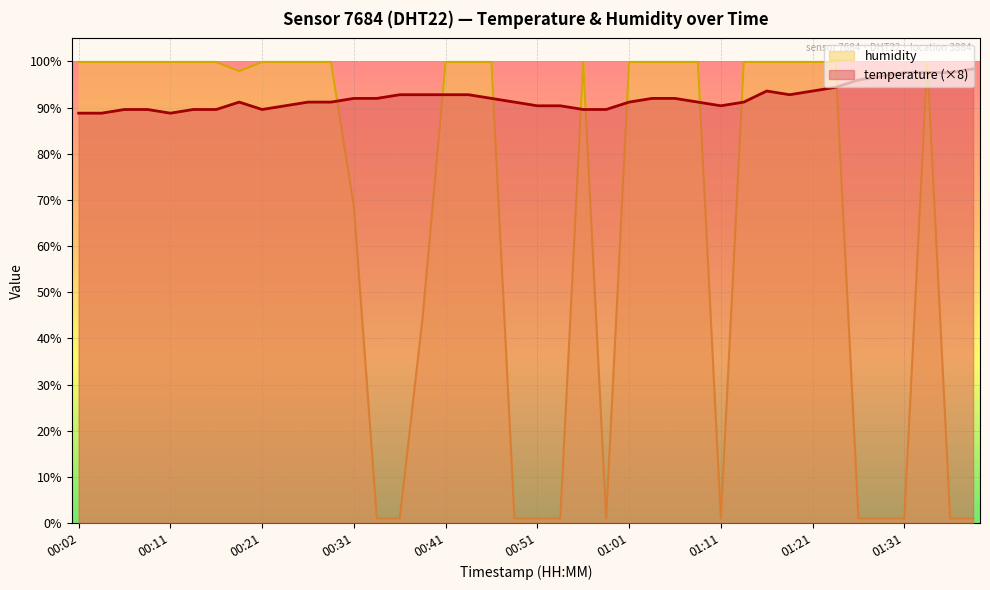

At 00:14, list the series in order from smallest to largest.

temperature, humidity